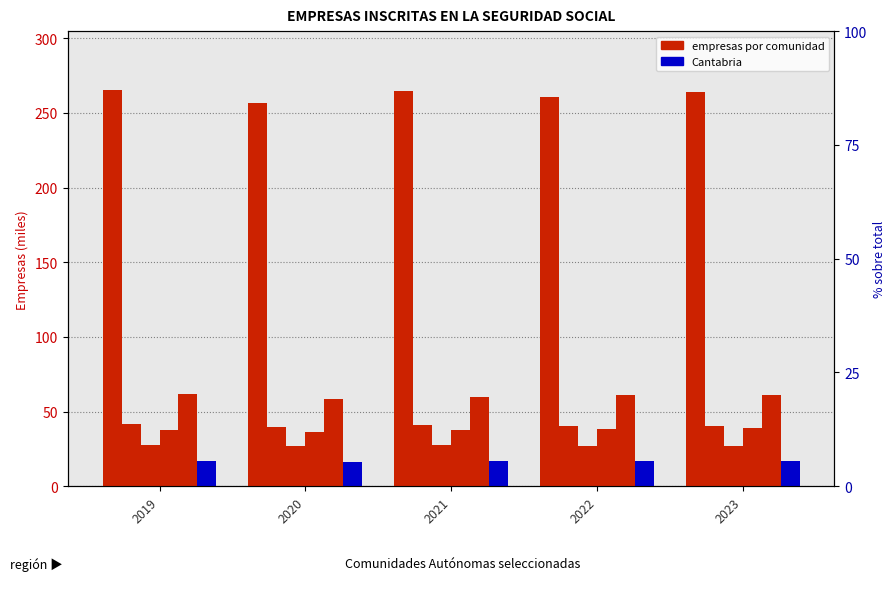

Is the value of Cantabria at 2019 greater than the value of Andalucía at 2019?

No